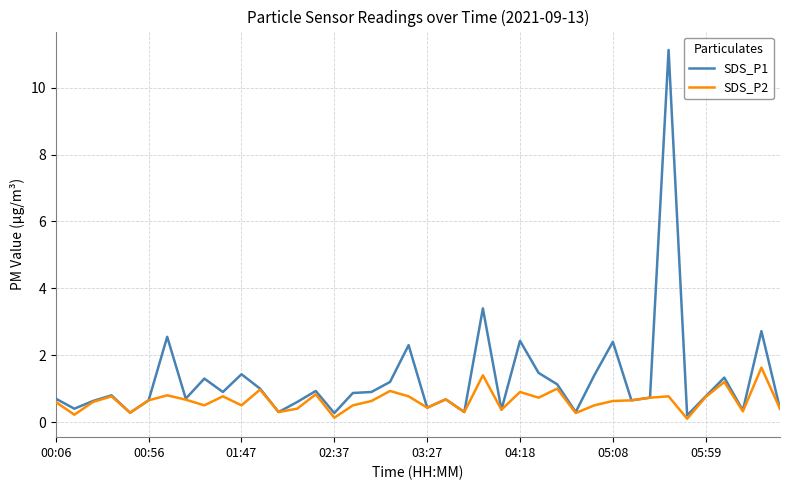

Which series has the widest spread of values?

SDS_P1